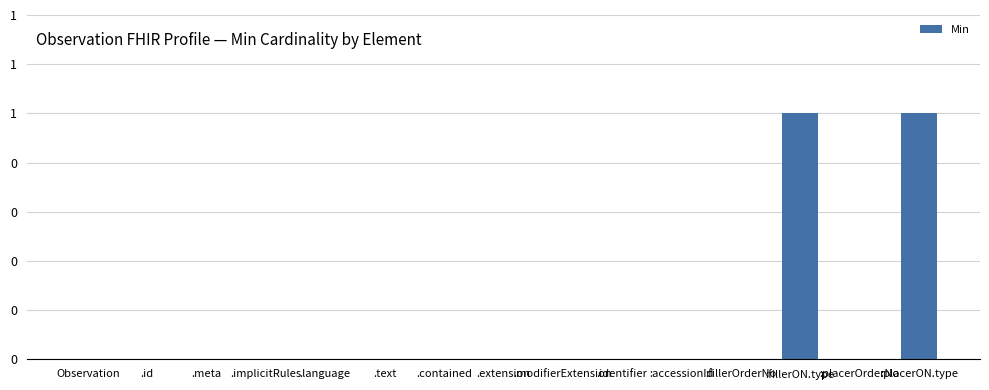

Are the bars horizontal?

No